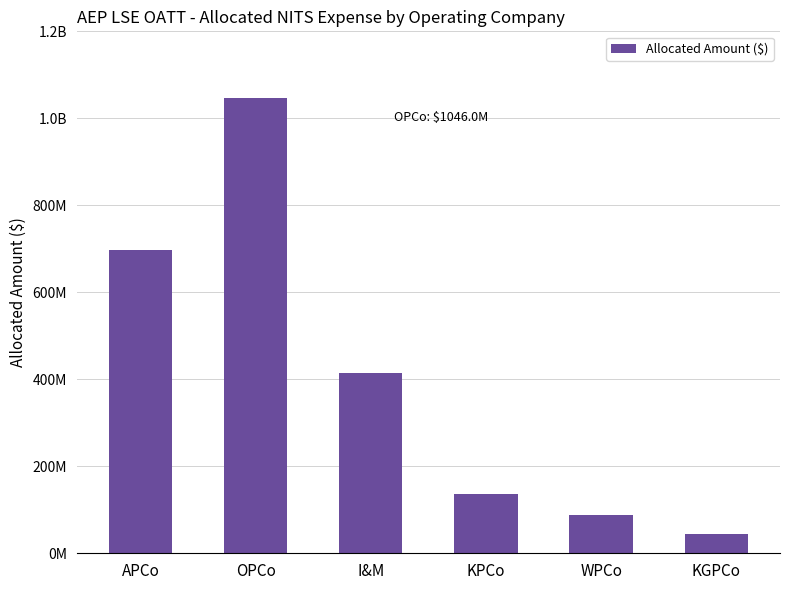

Rank the categories by value from lowest to highest.

KGPCo, WPCo, KPCo, I&M, APCo, OPCo